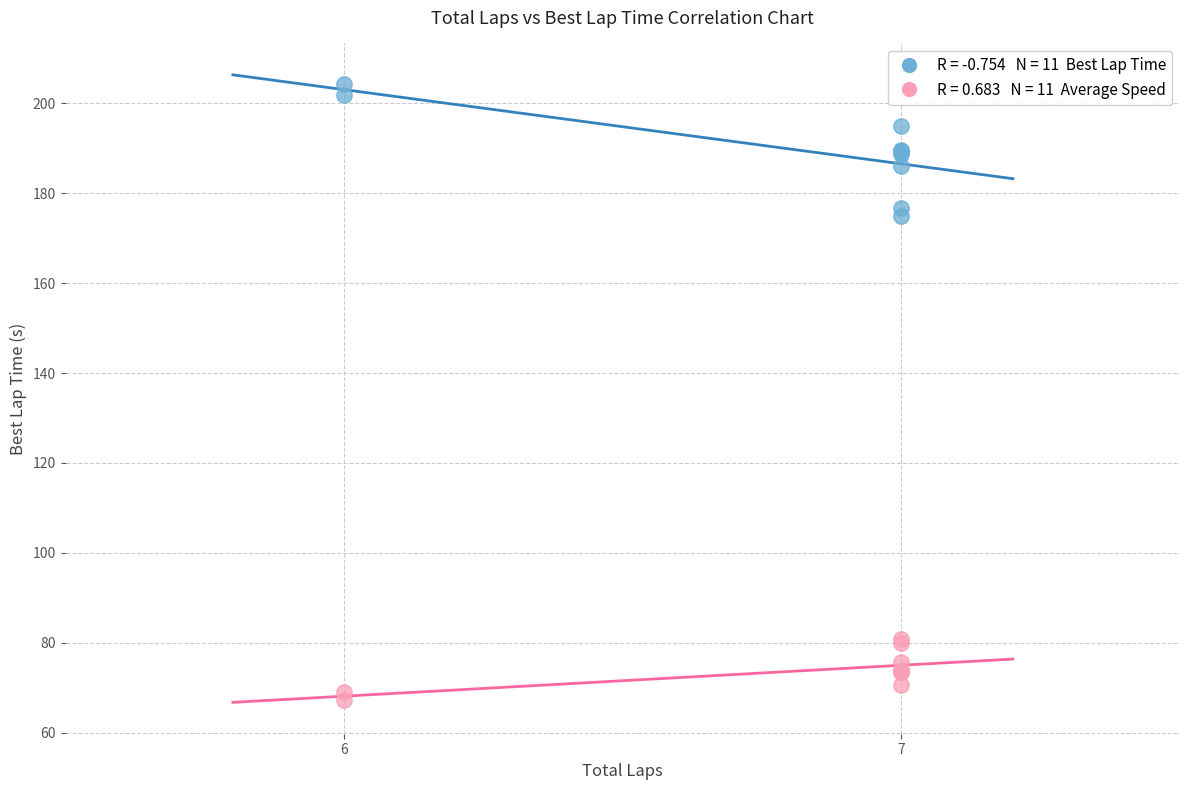

Across all series, what Y value is closest to 135?

175.0